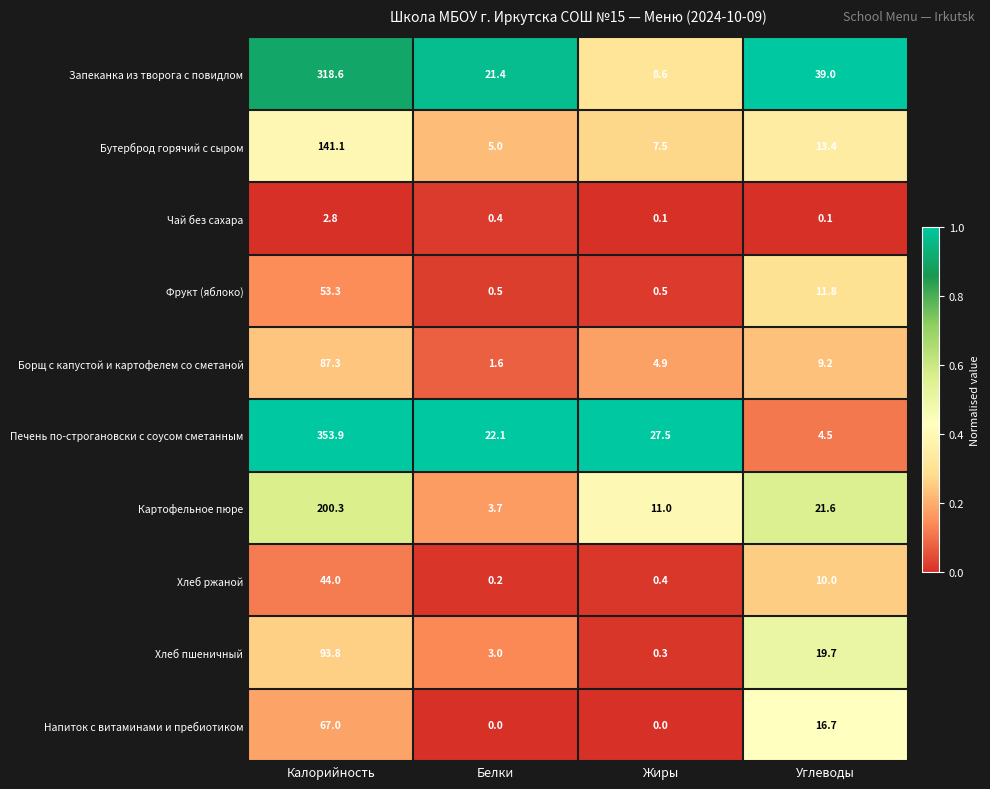

Where is Картофельное пюре nearest to the value 102?

Углеводы